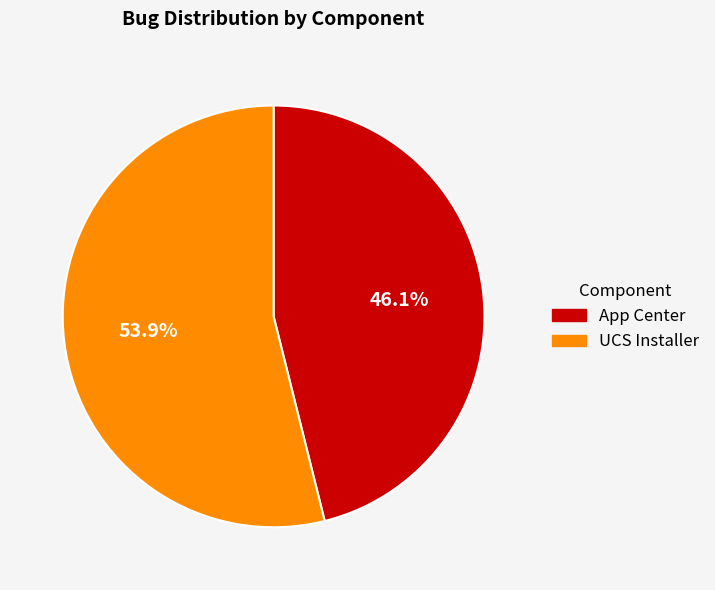

To the nearest percent, what portion does App Center represent?

46%